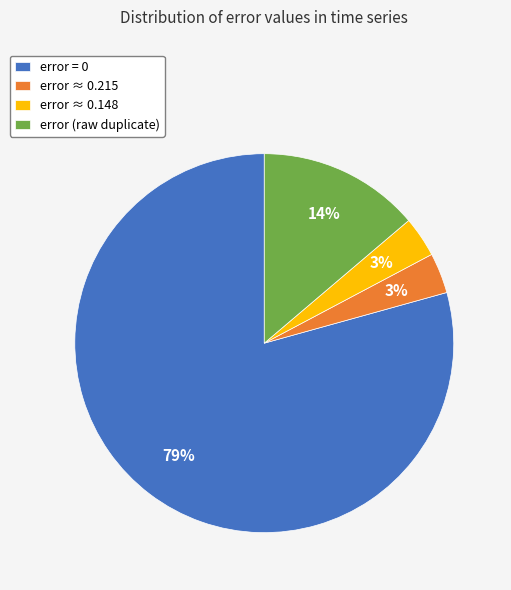

True or false: error ≈ 0.148 accounts for 3% of the total.

True